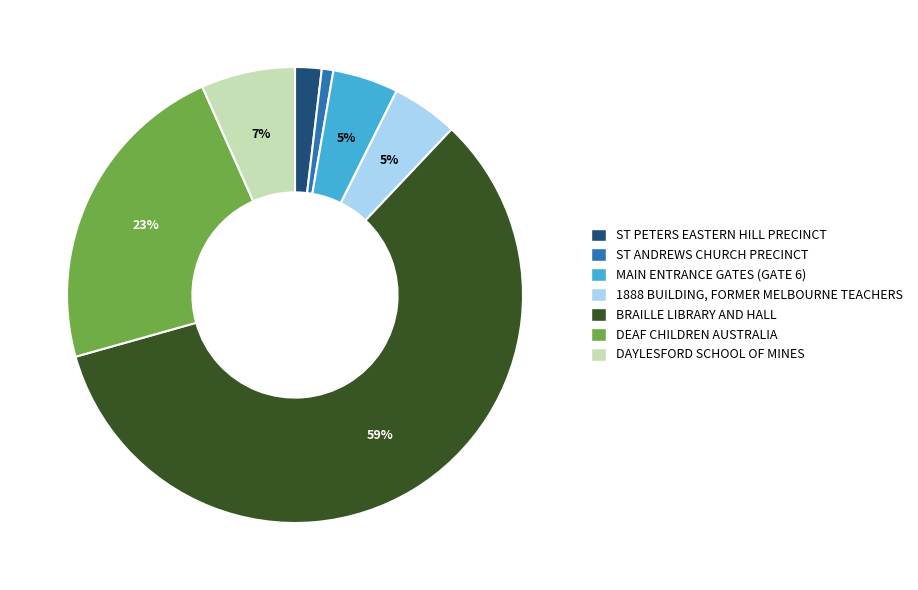

Is the sum of DAYLESFORD SCHOOL OF MINES and ST PETERS EASTERN HILL PRECINCT greater than half?

No